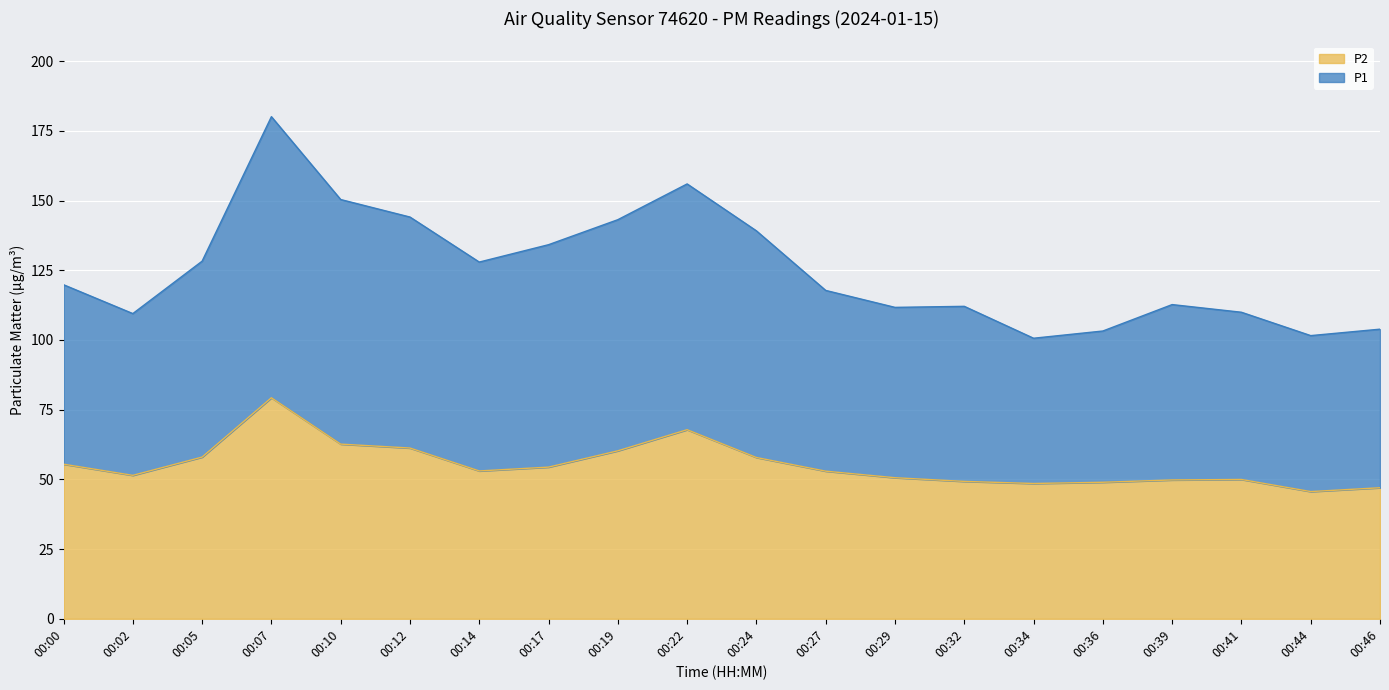

In P1, how many points are higher than both neighbors (excluding endpoints)?

4